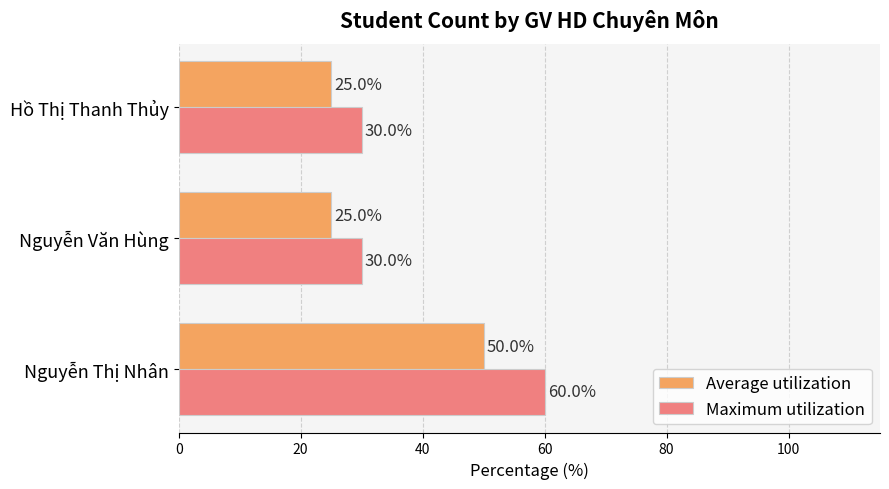

Is the value of Maximum utilization at Nguyễn Văn Hùng greater than the value of Average utilization at Hồ Thị Thanh Thủy?

Yes